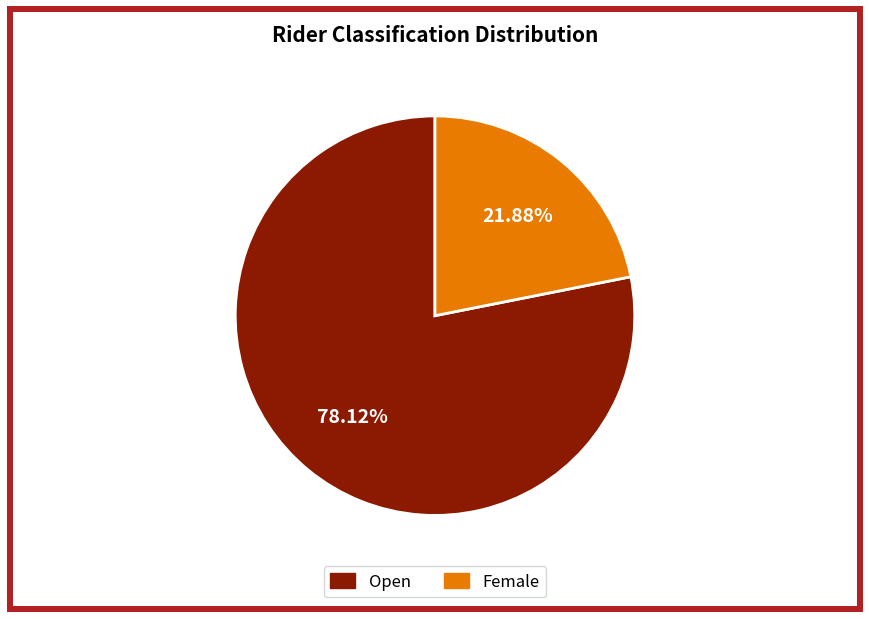

To the nearest percent, what is the combined percentage of Open and Female?

100%